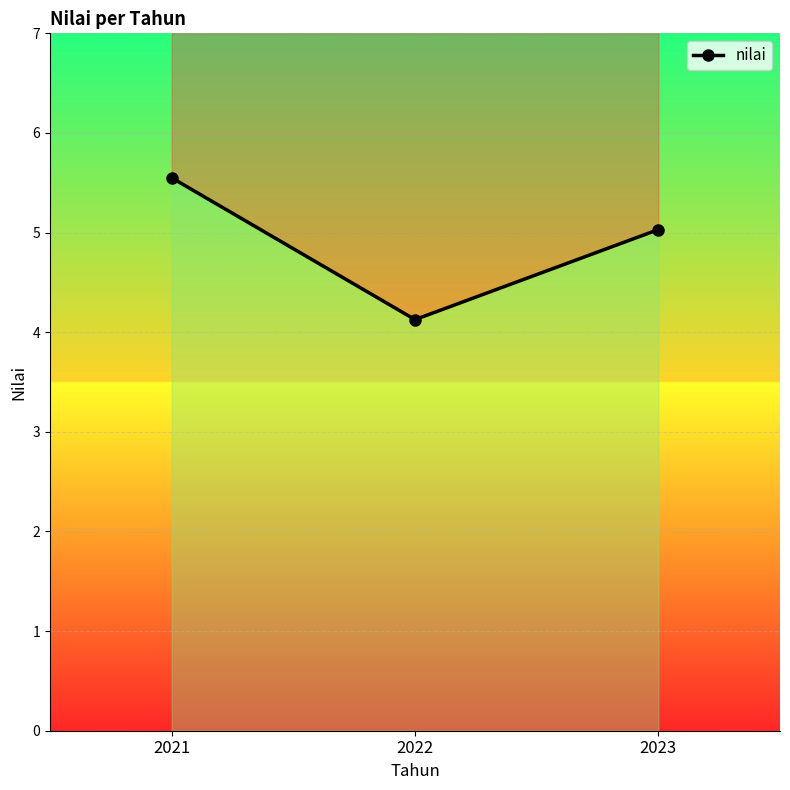

Rank the categories by value from lowest to highest.

2022, 2023, 2021